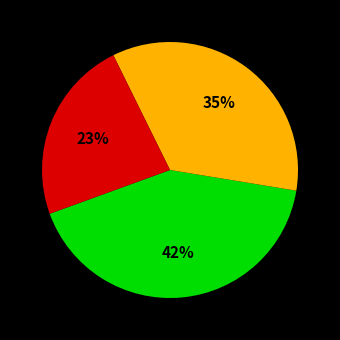

Is there a majority slice in this chart?

No